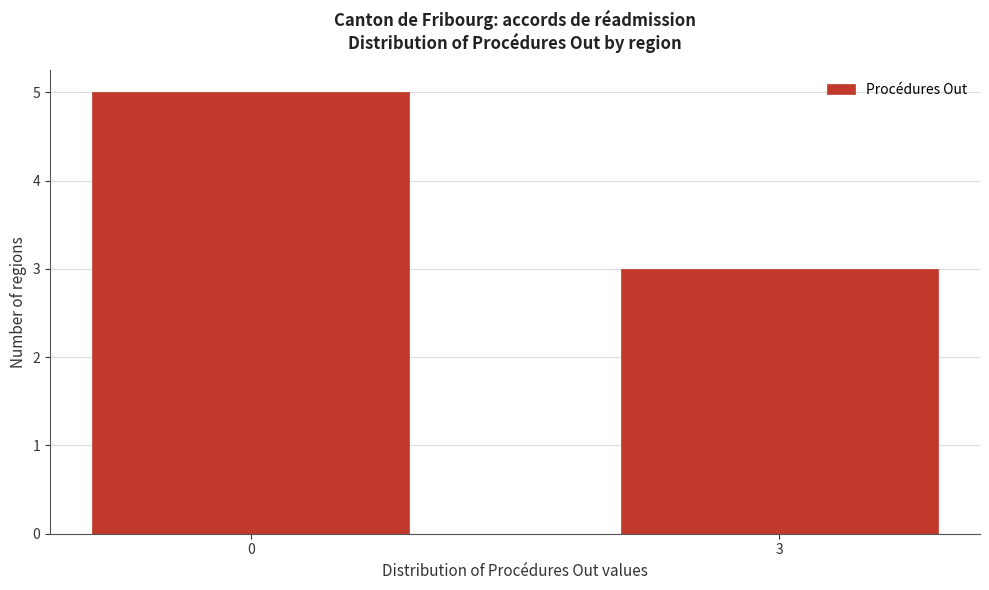

Reading left to right, extract all data points from this chart.

5	3